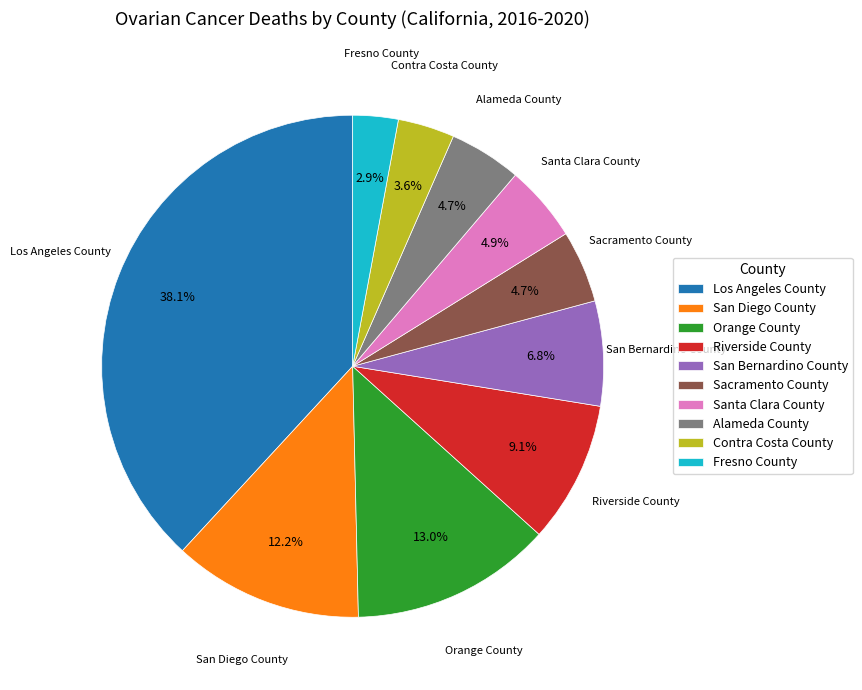

What is the total percentage of Alameda County and San Diego County?

16.9%